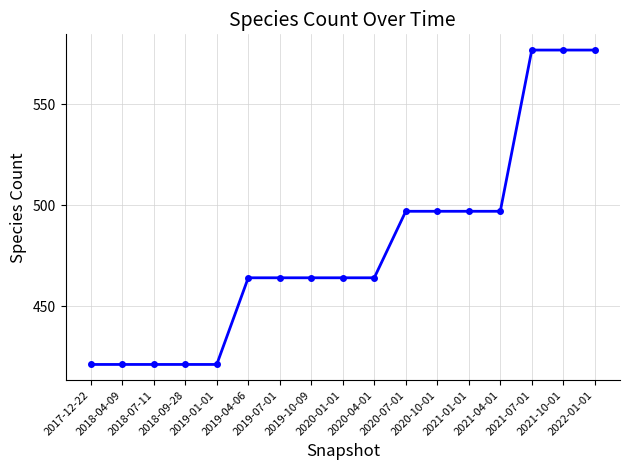

Count the values in the range 421 to 497.

14